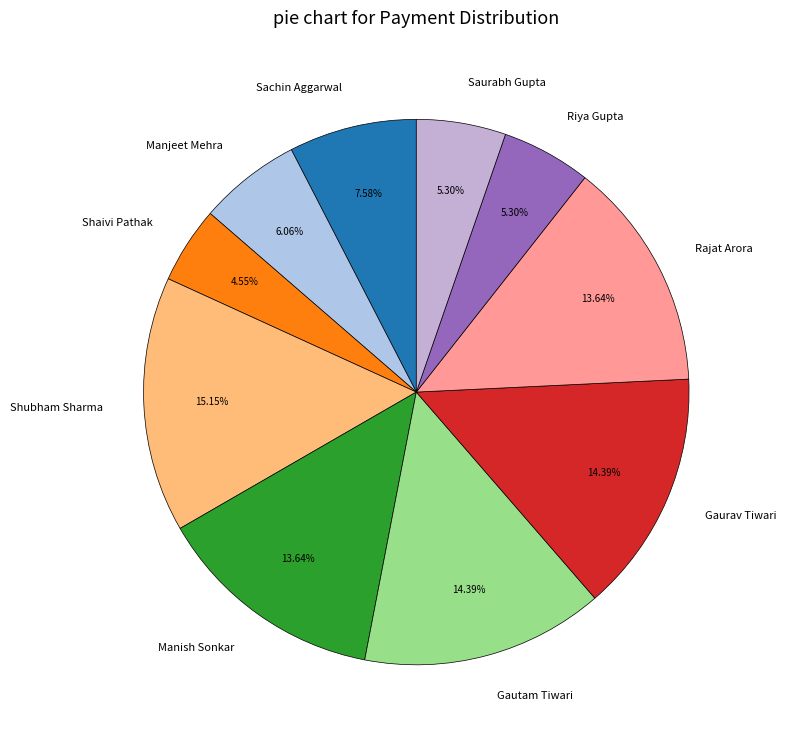

Which has a higher value, Rajat Arora or Manjeet Mehra?

Rajat Arora